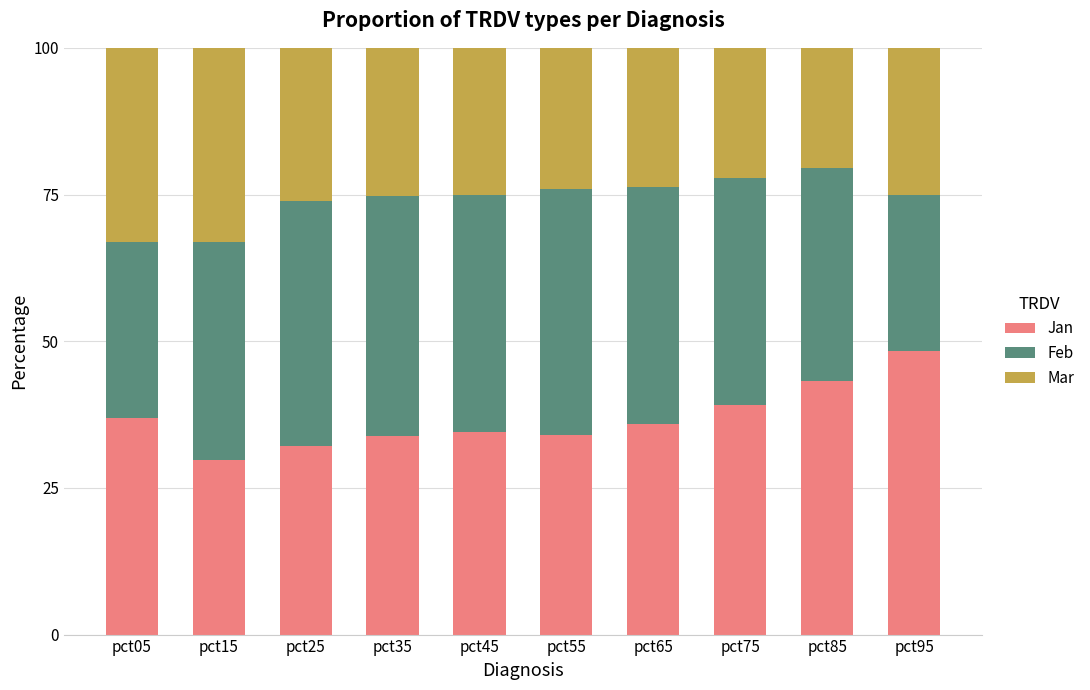

At which label does Jan reach its peak?

pct95